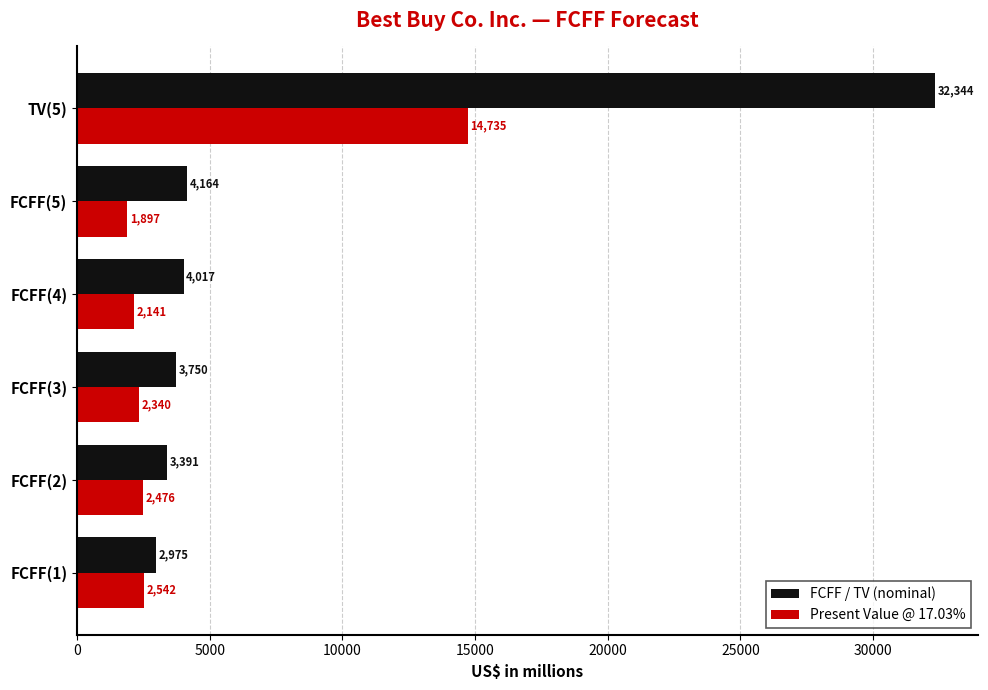

The FCFF / TV (nominal) series shows 1459 at FCFF(4). True or false?

False